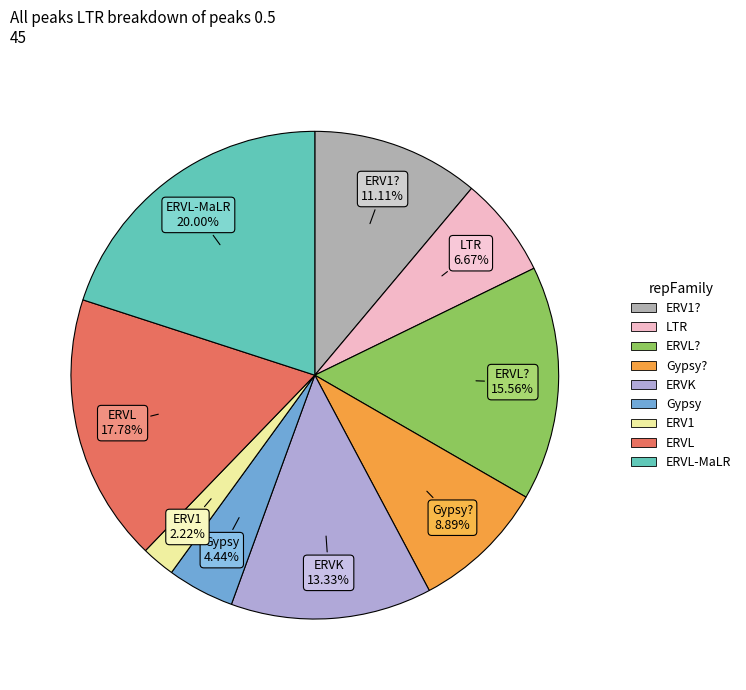

Is the sum of ERVL and LTR greater than half?

No